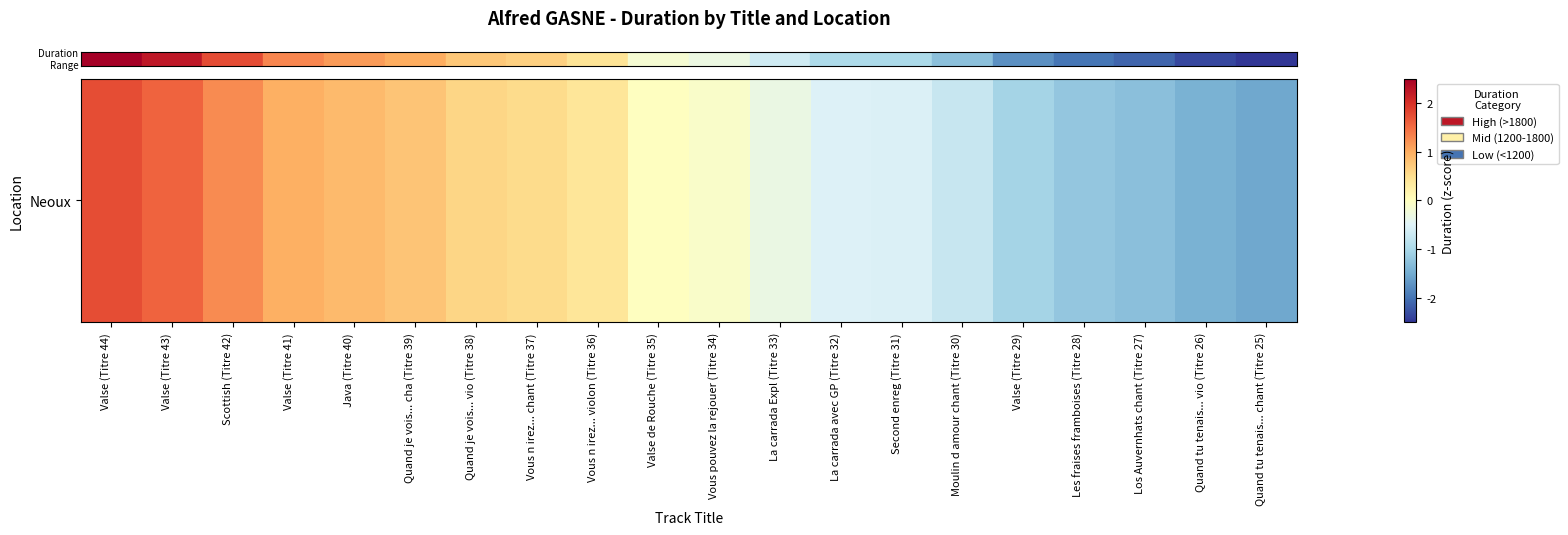

How many data points are less than 0?

11